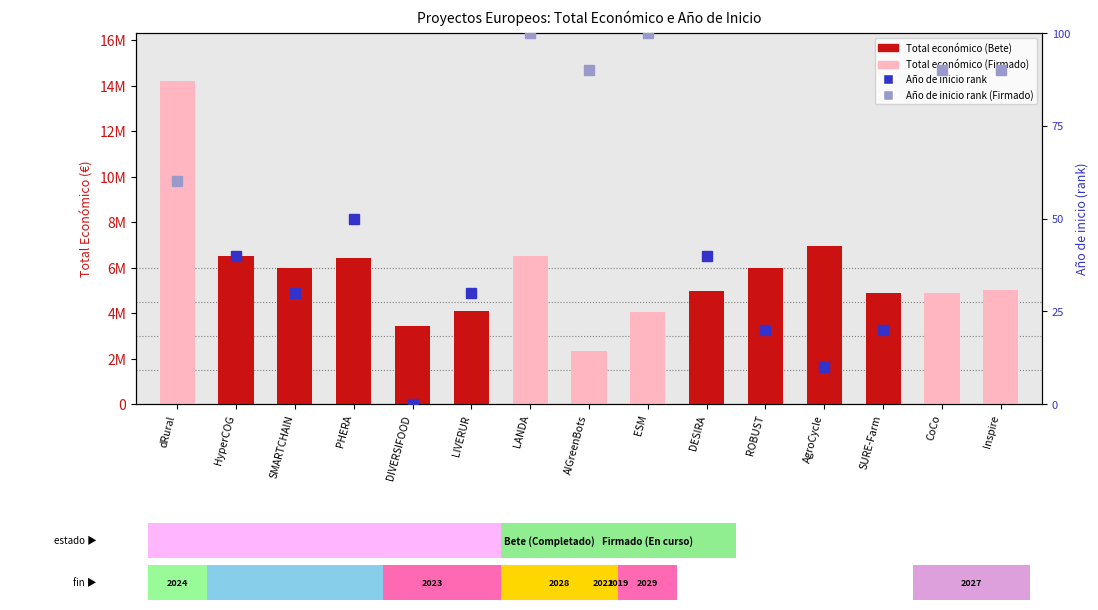

Count the number of values greater than 4999991.

7